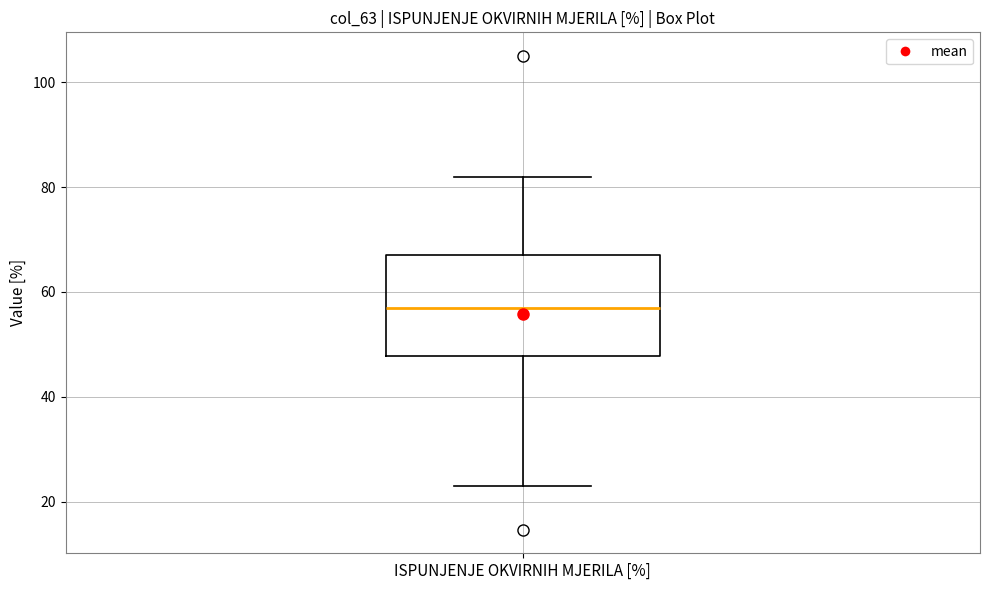

Read this box plot against the y-axis: the position of the median line, the range covered by the box, and the ends of both whiskers. The values are not printed on the chart, so give them approximately, as read against the axis.

median 56, box 48 to 66, whiskers 22 to 82